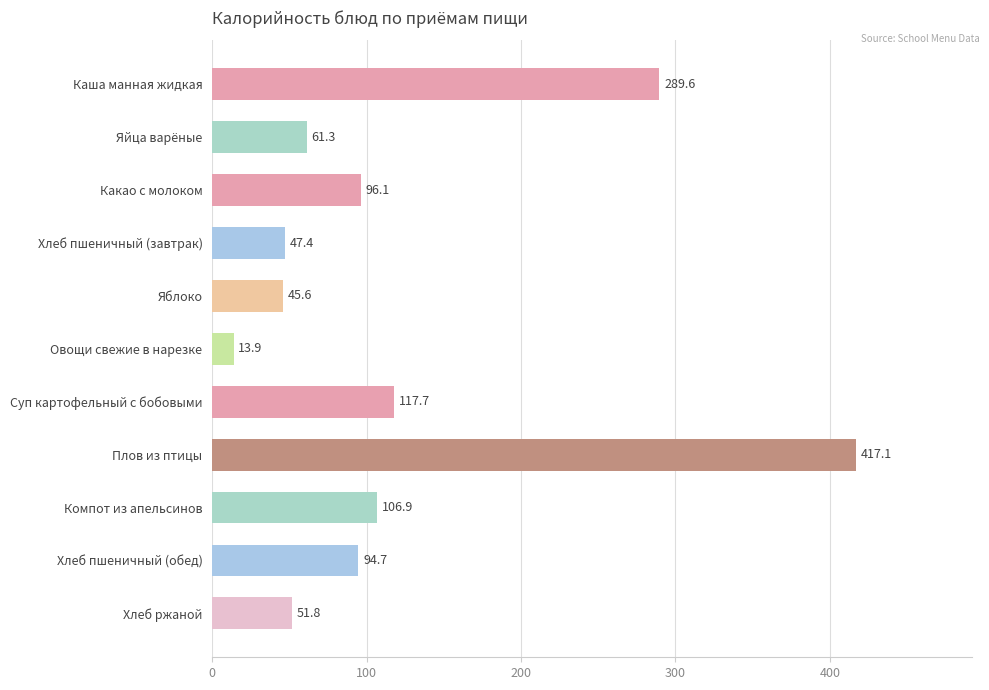

What is the change in value from Компот из апельсинов to Хлеб ржаной?

-55.1